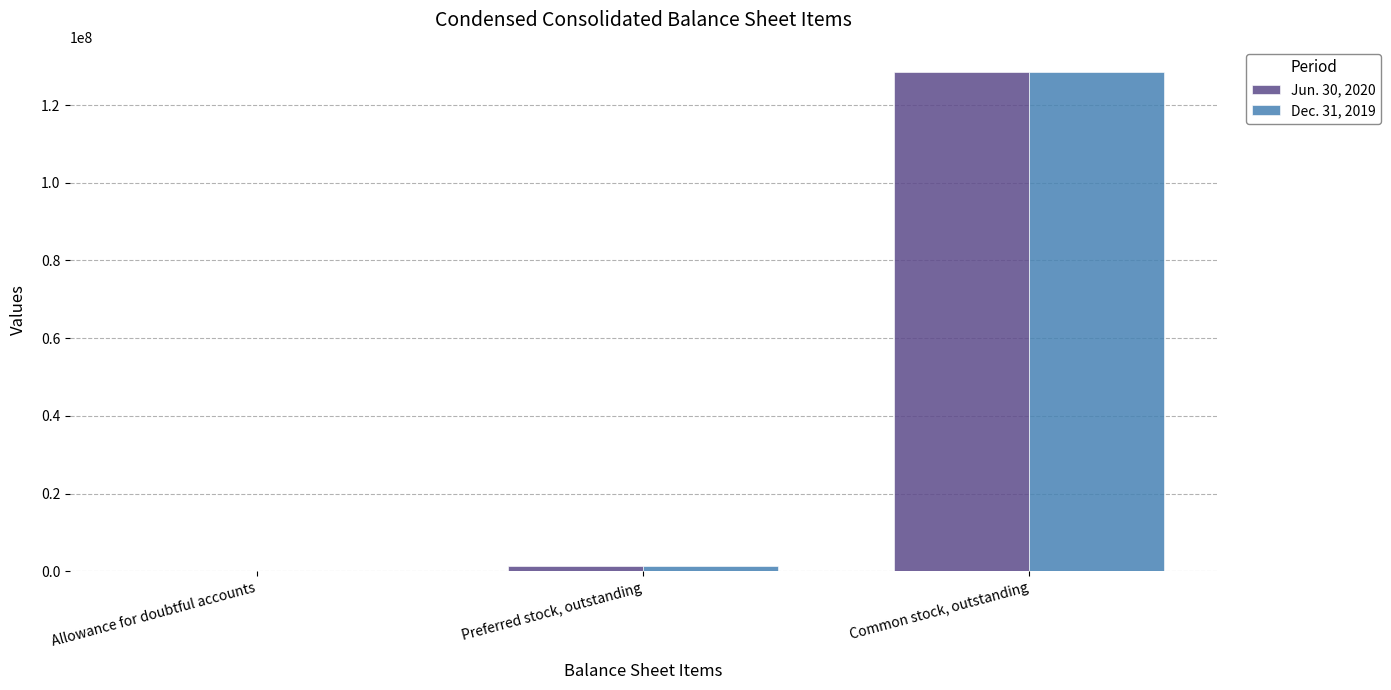

Reading left to right, transcribe all the data shown in this chart.

Jun. 30, 2020: Allowance for doubtful accounts=30000	Preferred stock, outstanding=1401786	Common stock, outstanding=128539418
Dec. 31, 2019: Allowance for doubtful accounts=30000	Preferred stock, outstanding=1401786	Common stock, outstanding=128439418